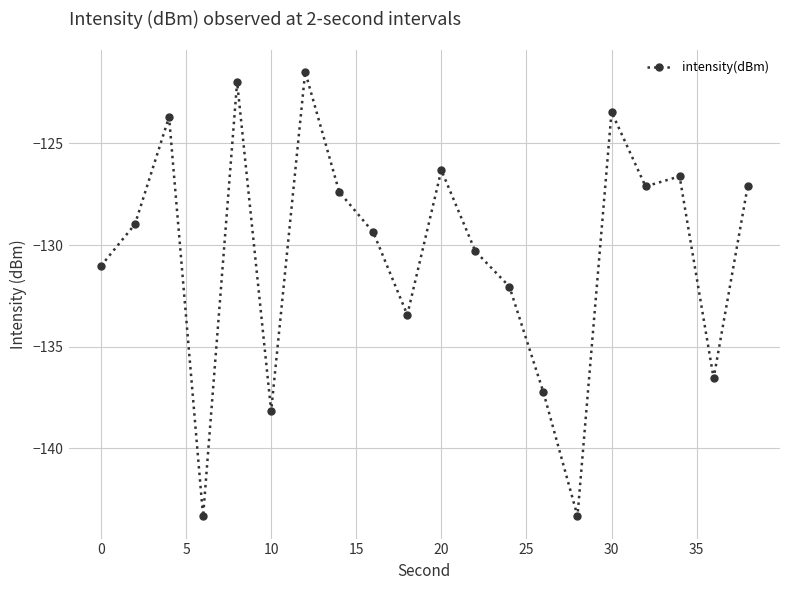

What is the difference between the maximum and minimum values?

21.9